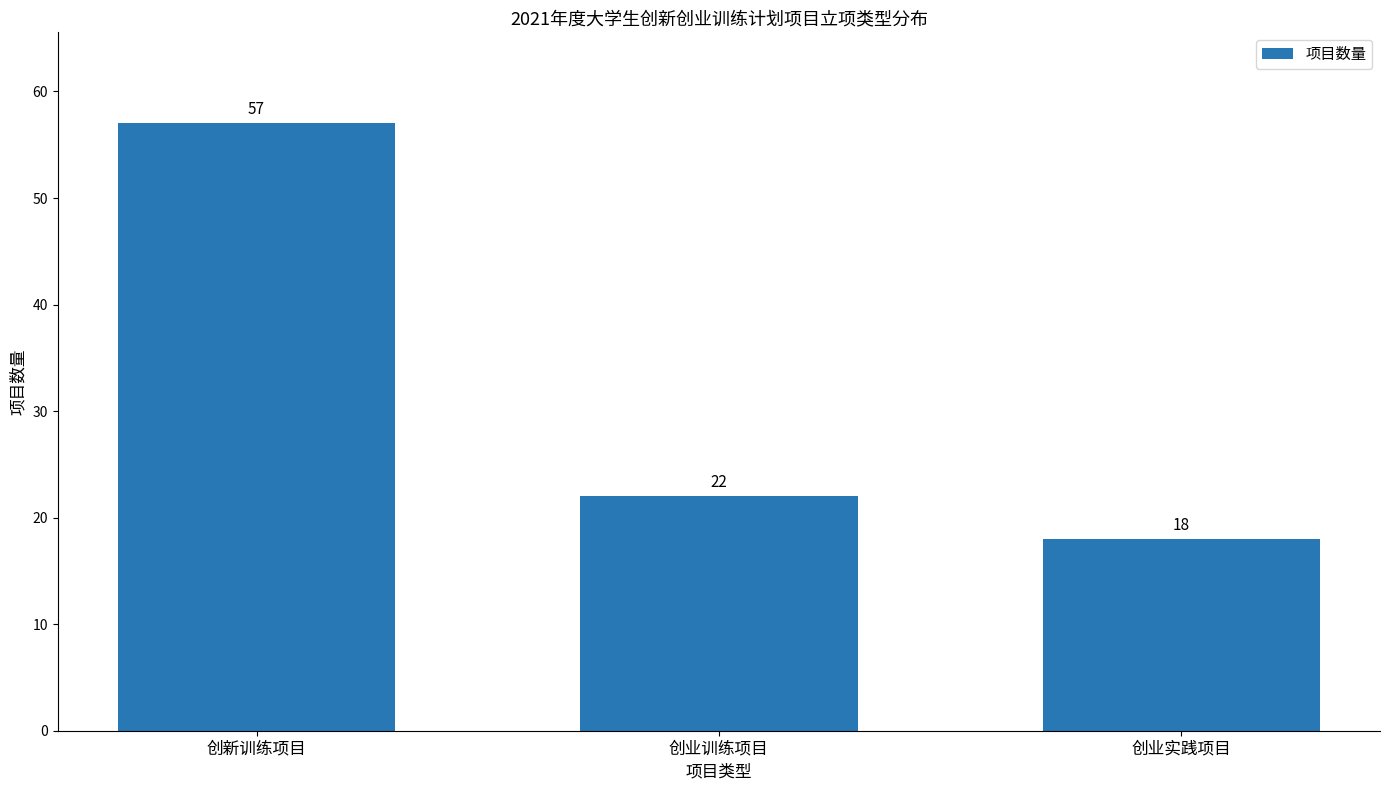

Does the chart contain any negative values?

No